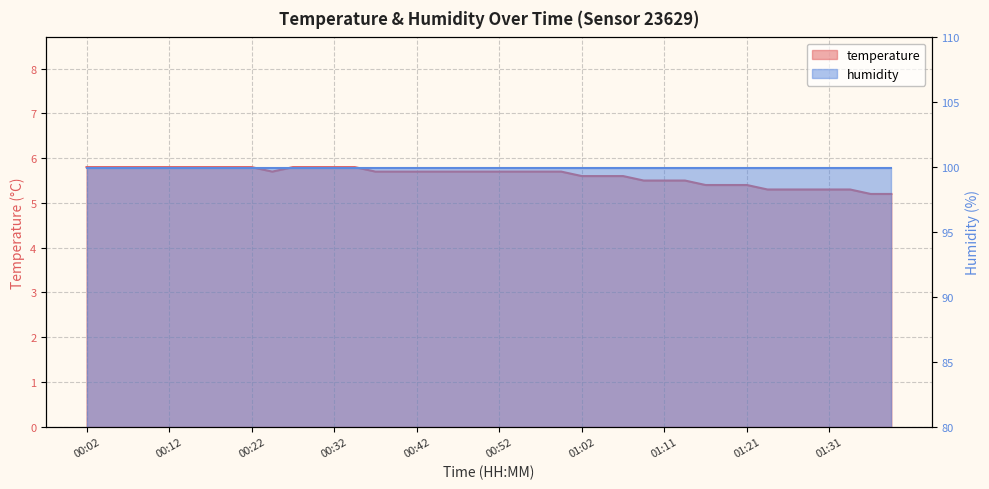

What is the greatest value displayed?

5.8